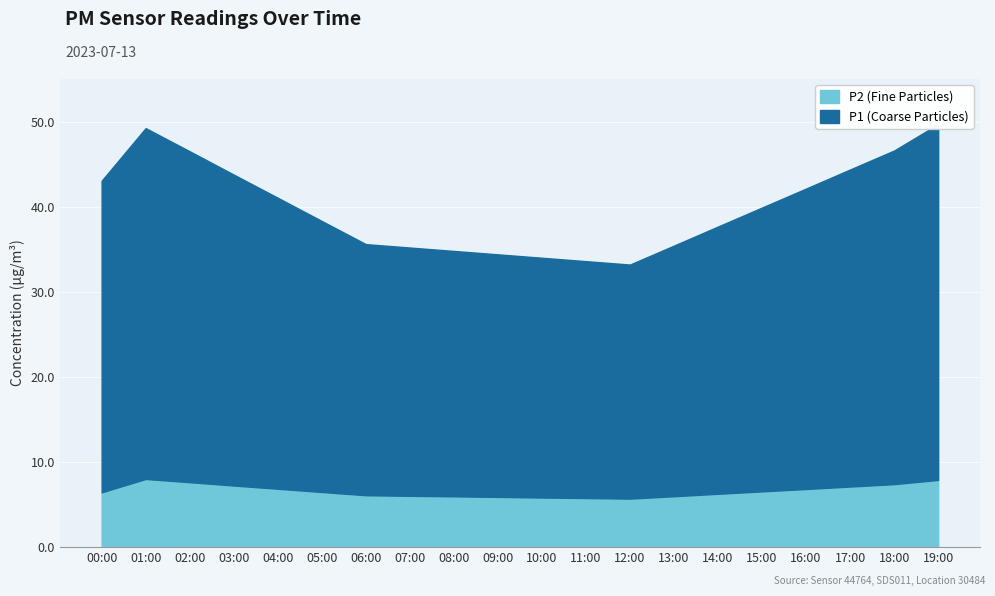

At how many categories does at least one series exceed 17?

20